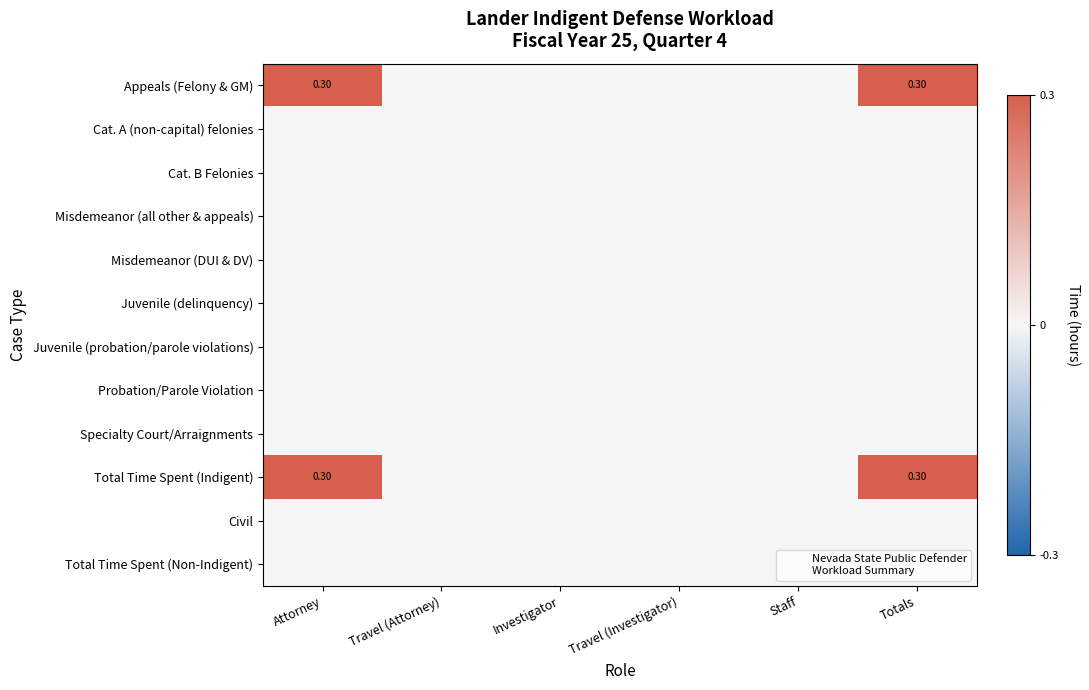

Which category has the lowest value across all series?

Travel (Attorney)